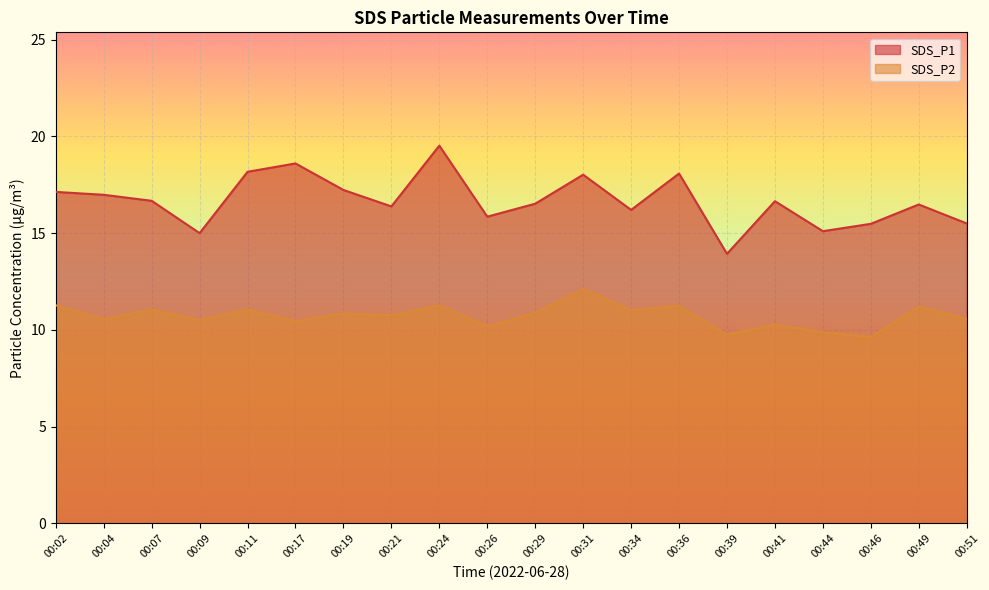

What is the spread (max minus min) of values at 00:02?

5.9